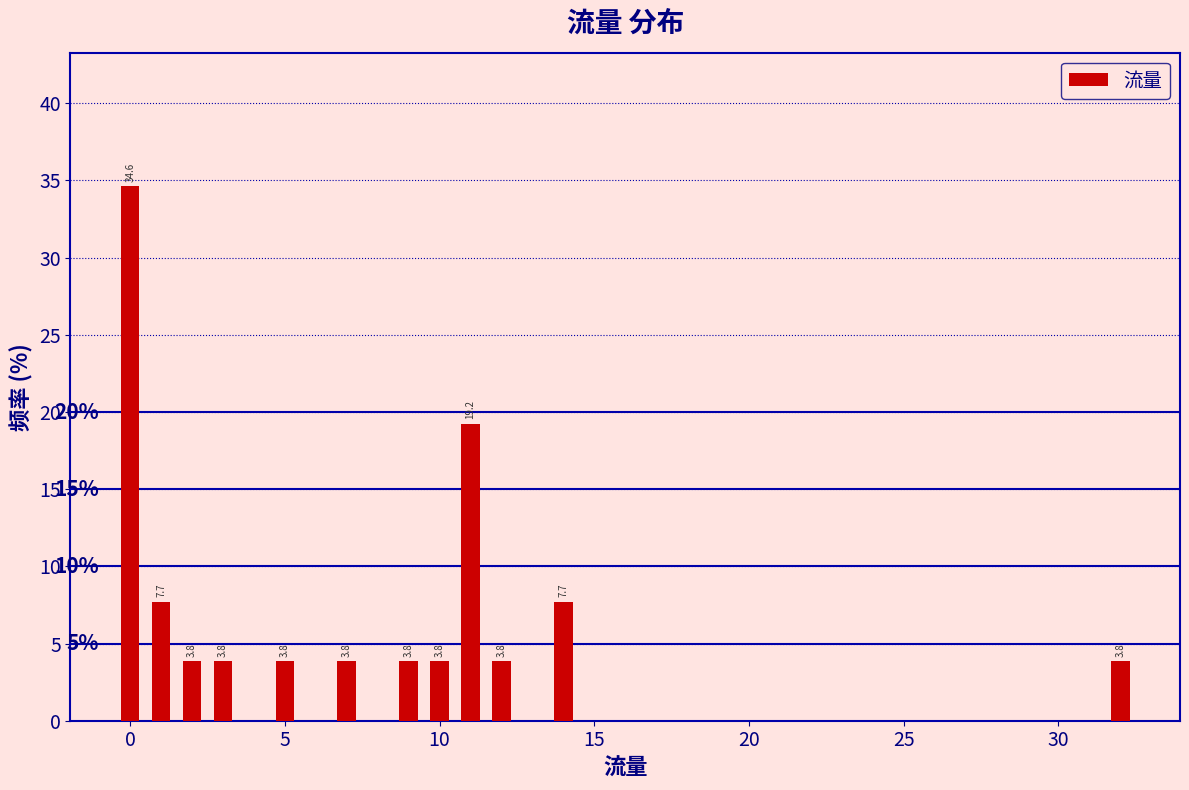

Read against the x-axis, roughly where is the centre of the tallest bar?

0.0